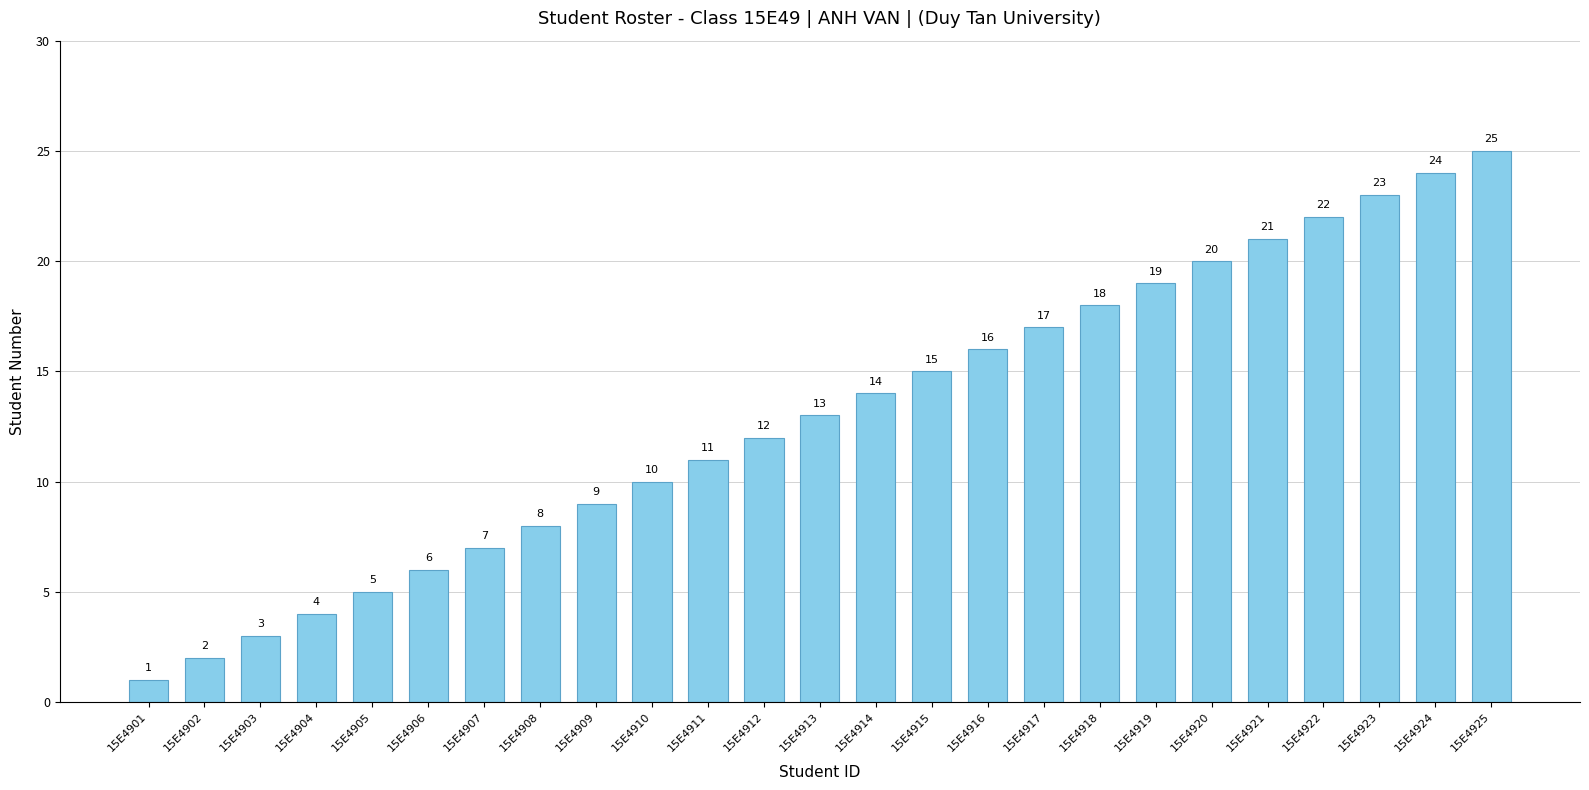

What is the difference between the maximum and minimum values?

24